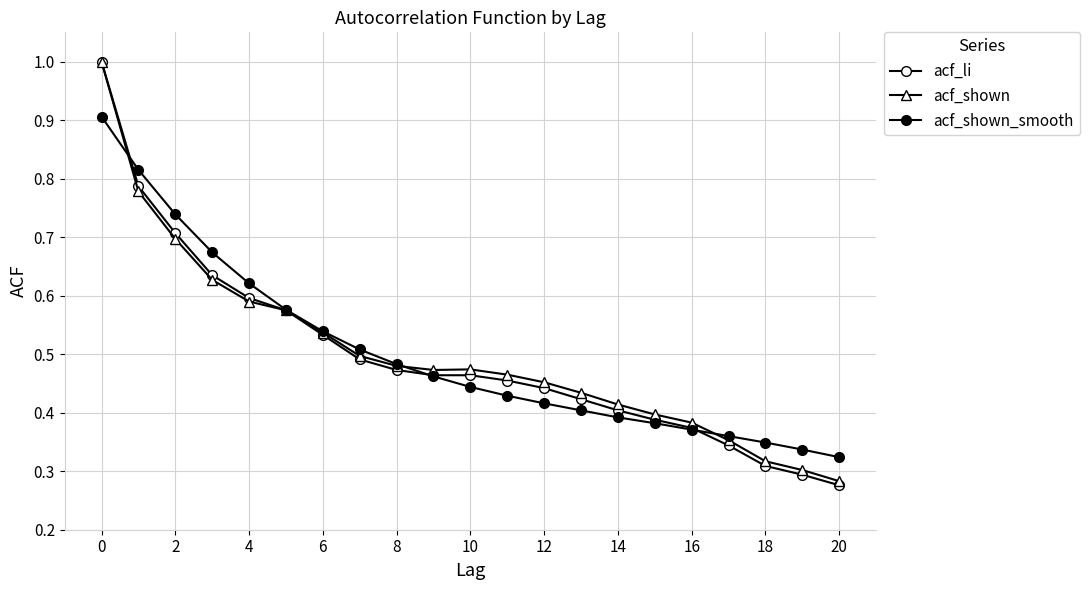

Reading right to left, extract all data points from this chart.

acf_li: 0.3	0.3	0.3	0.3	0.4	0.4	0.4	0.4	0.4	0.5	0.5	0.5	0.5	0.5	0.5	0.6	0.6	0.6	0.7	0.8	1.0
acf_shown: 0.3	0.3	0.3	0.4	0.4	0.4	0.4	0.4	0.5	0.5	0.5	0.5	0.5	0.5	0.5	0.6	0.6	0.6	0.7	0.8	1.0
acf_shown_smooth: 0.3	0.3	0.3	0.4	0.4	0.4	0.4	0.4	0.4	0.4	0.4	0.5	0.5	0.5	0.5	0.6	0.6	0.7	0.7	0.8	0.9